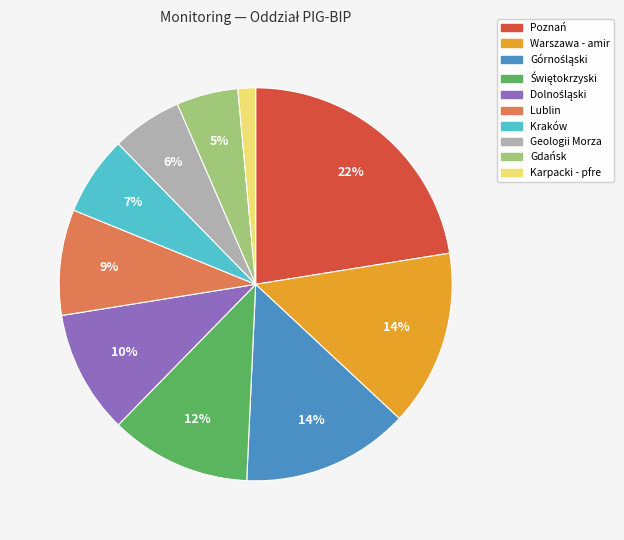

What is the largest slice in the pie chart?

Poznań